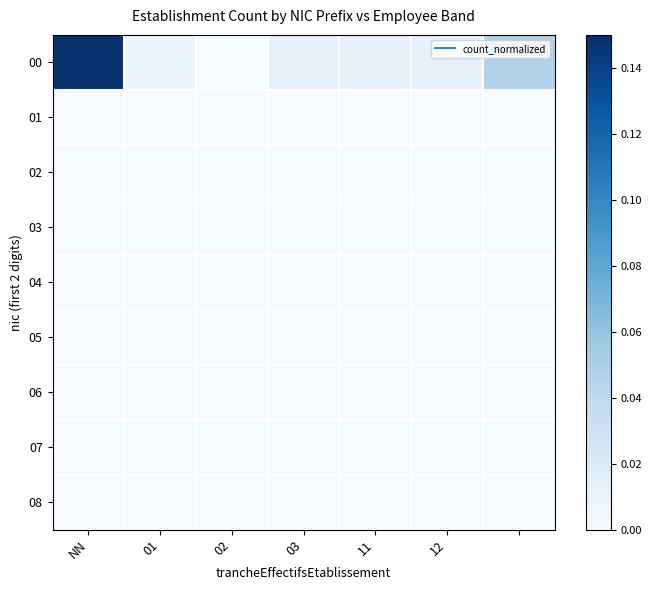

At which category is the sum across all series the highest?

NN